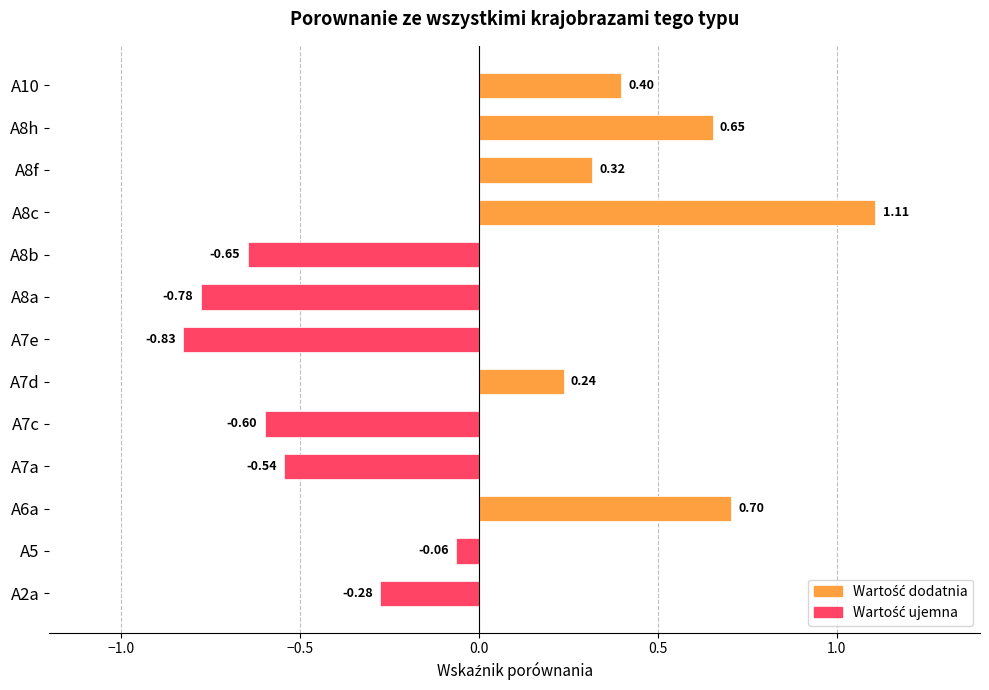

The chart shows a value of -0.1 at A5. True or false?

False